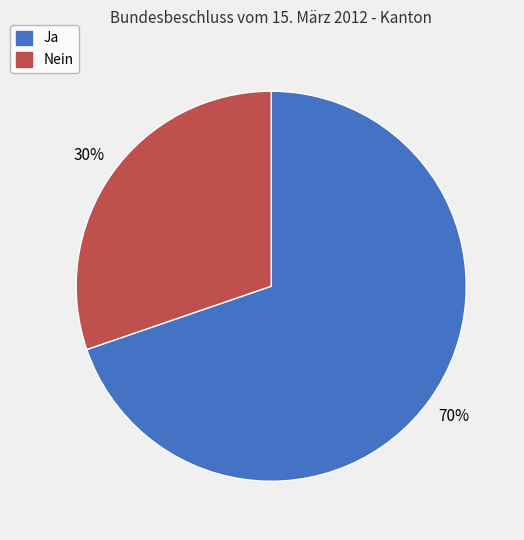

How many segments does this pie chart have?

2